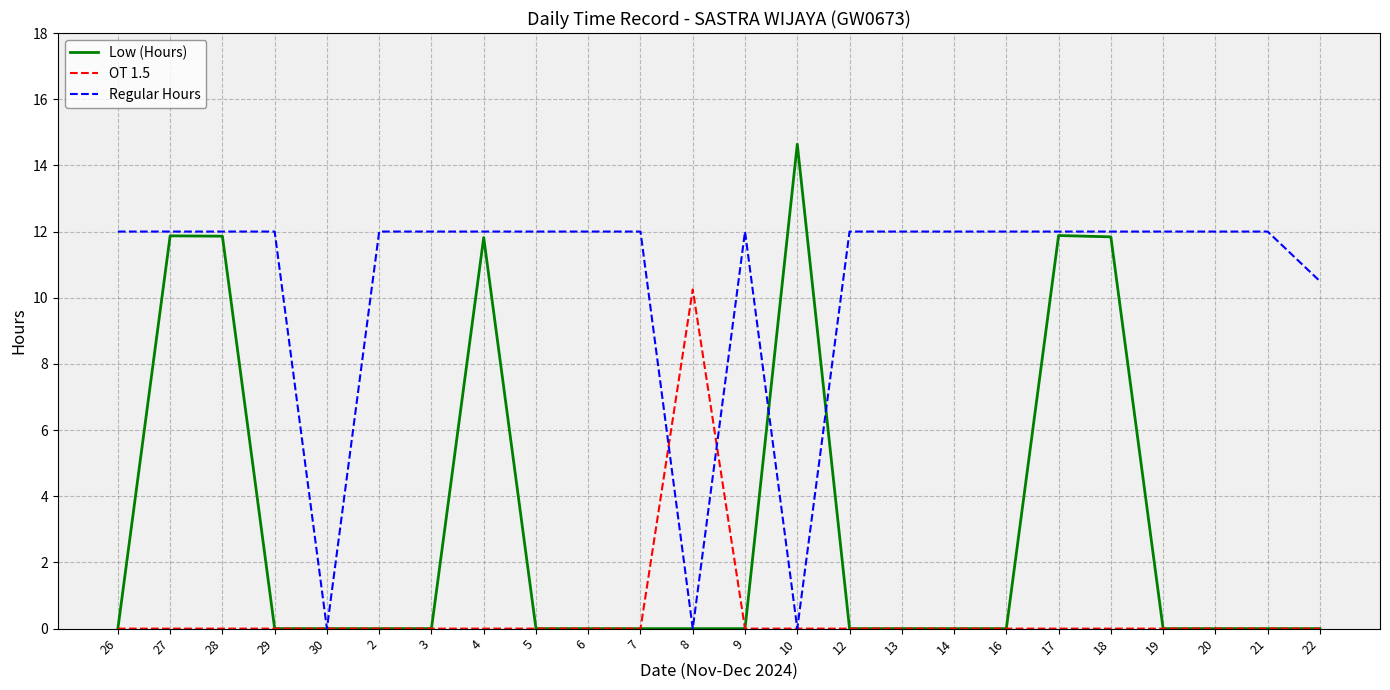

List the series in order of their overall mean, lowest first.

OT 1.5, Low (Hours), Regular Hours